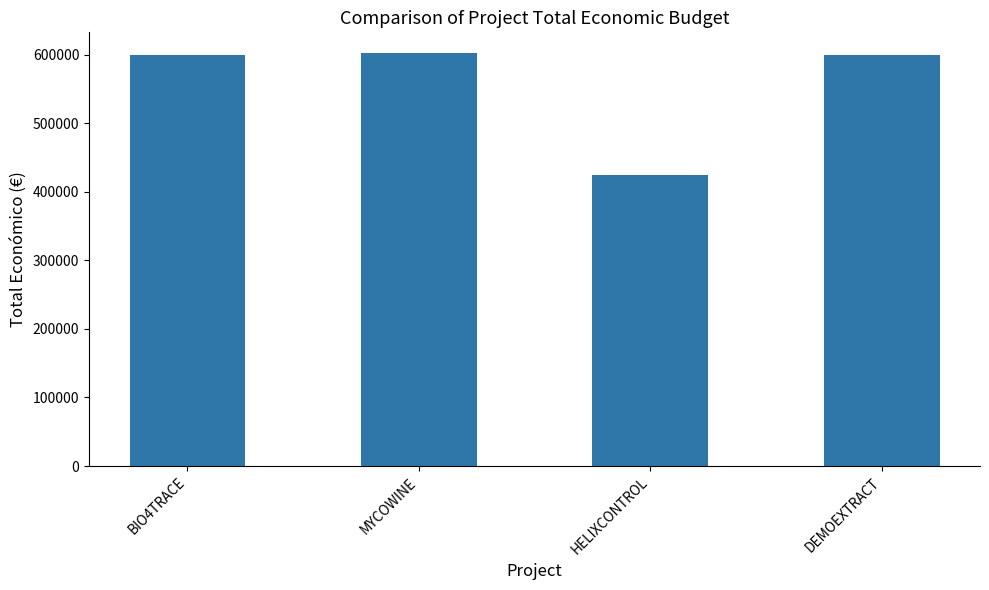

What is the label of the 1st bar from the left?

BIO4TRACE